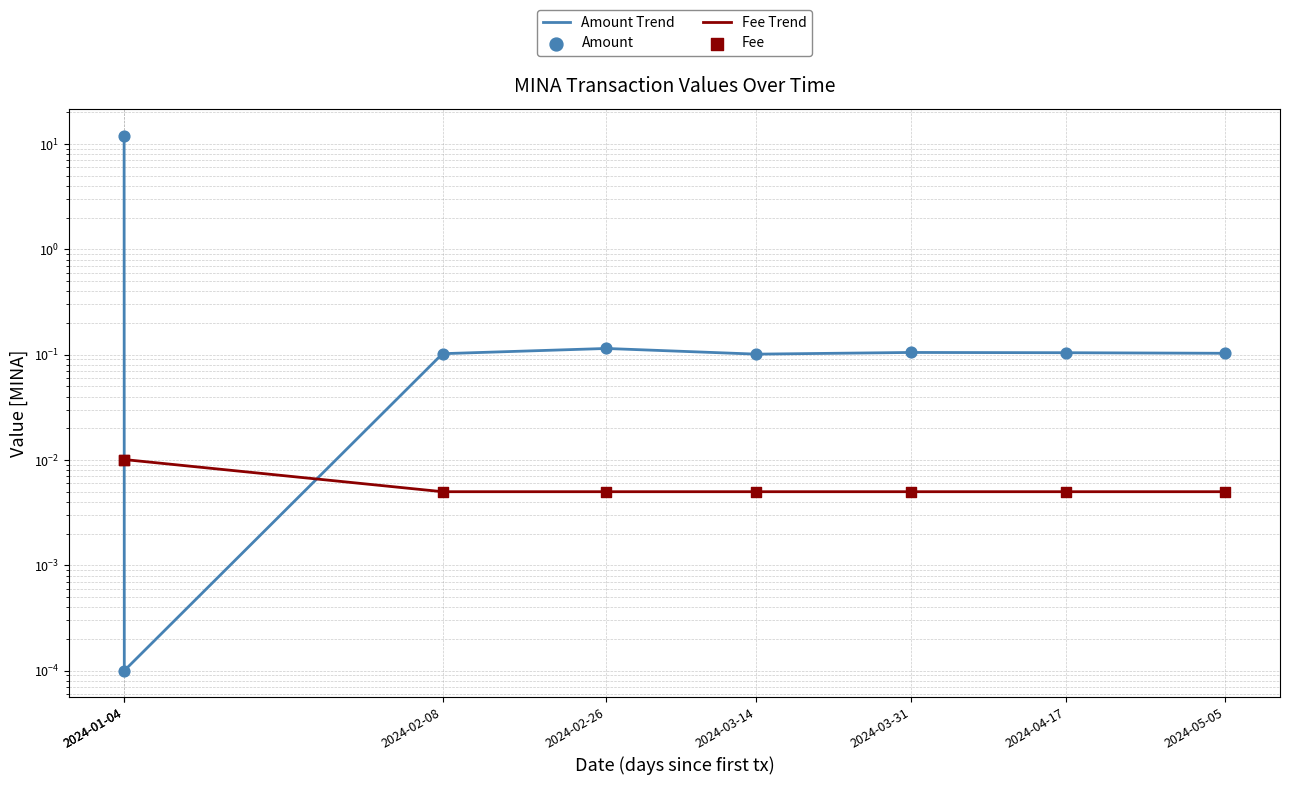

Is the value of Amount Trend at 2024-04-17 greater than the value of Fee Trend at 2024-05-05?

Yes